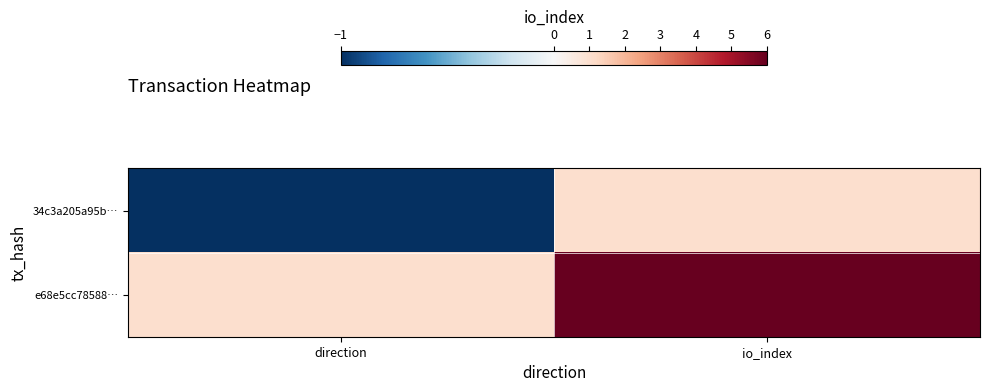

Reading left to right, list all the values displayed in this chart.

34c3a205a95b…: direction=-1	io_index=1
e68e5cc78588…: direction=1	io_index=6